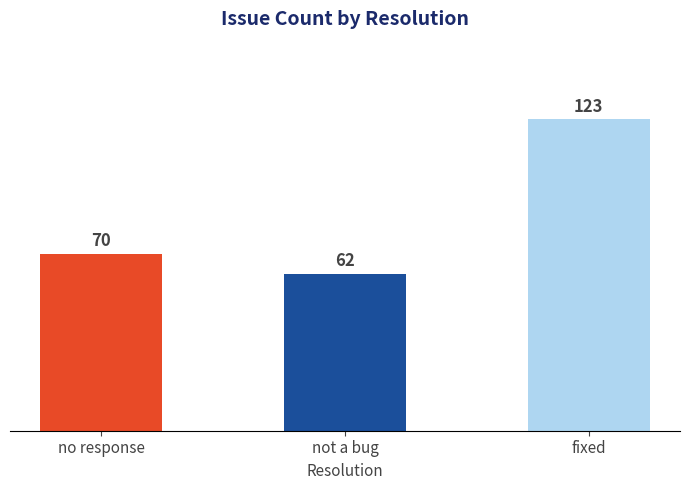

What is the ratio of the value at not a bug to the value at no response?

0.9